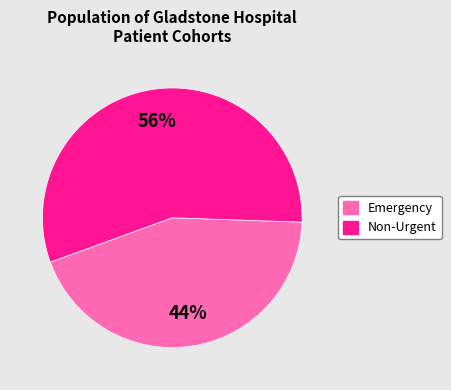

Is there a majority slice in this chart?

Yes